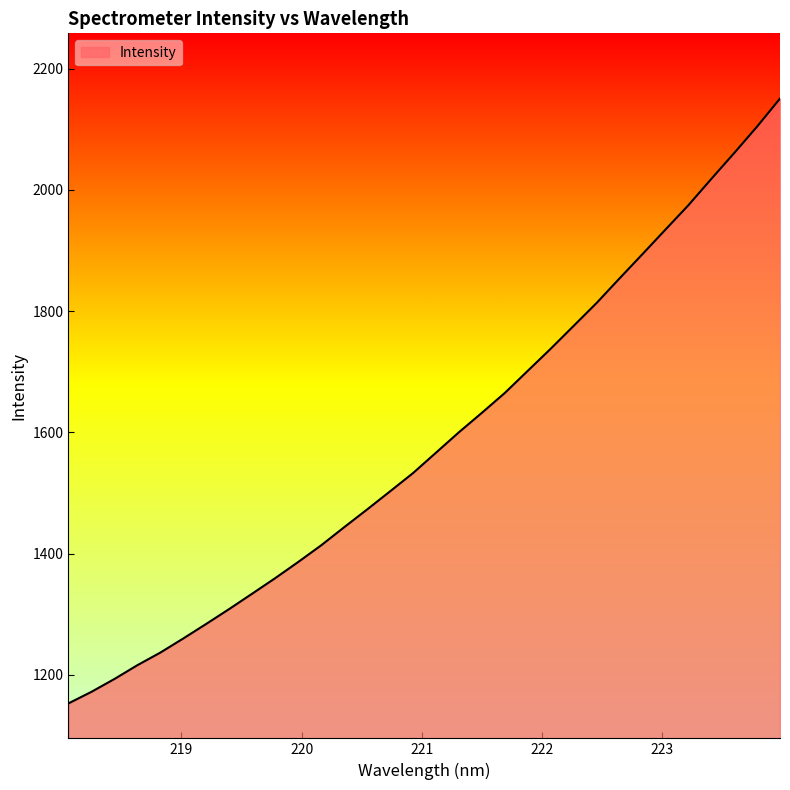

Does the chart have visible grid lines?

No